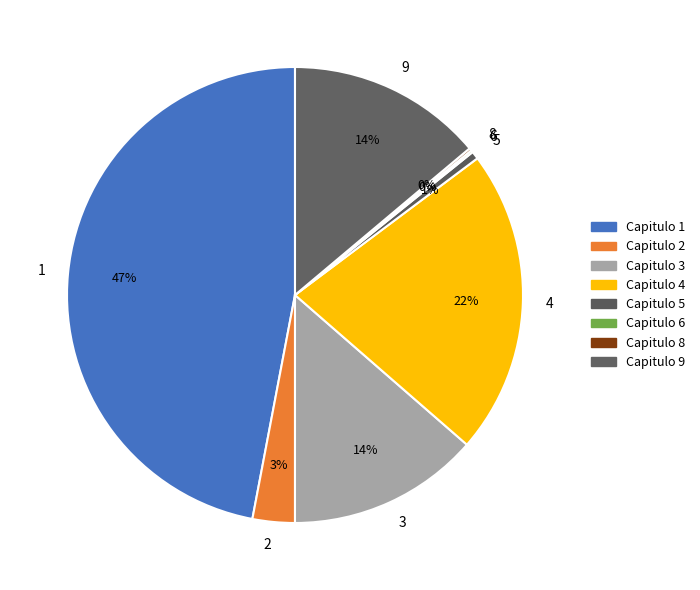

Does 9 represent more than half of the total?

No